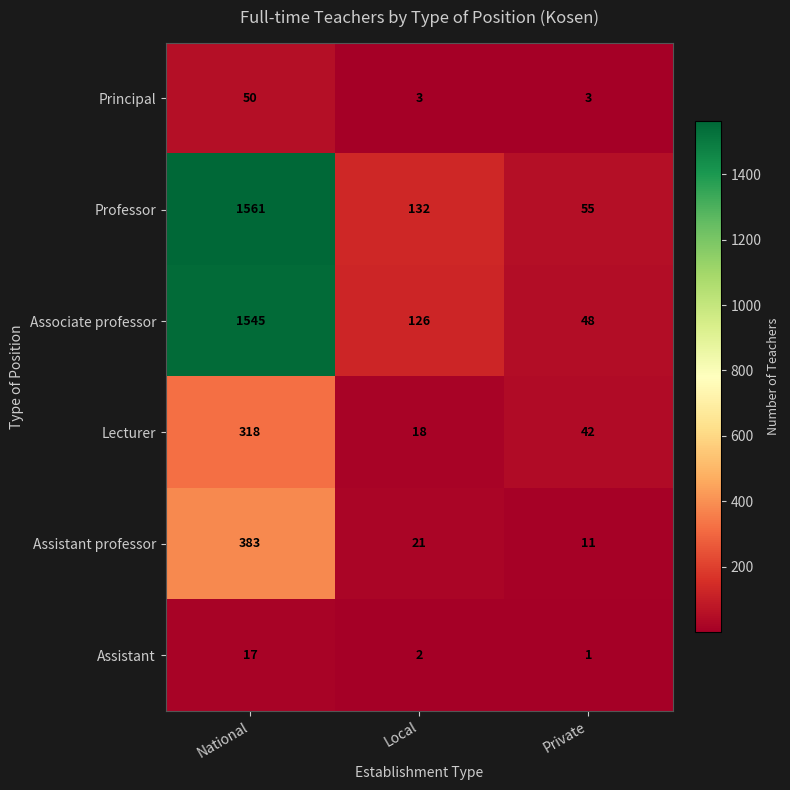

Reading left to right, list all the values displayed in this chart.

Principal: 50	3	3
Professor: 1561	132	55
Associate professor: 1545	126	48
Lecturer: 318	18	42
Assistant professor: 383	21	11
Assistant: 17	2	1